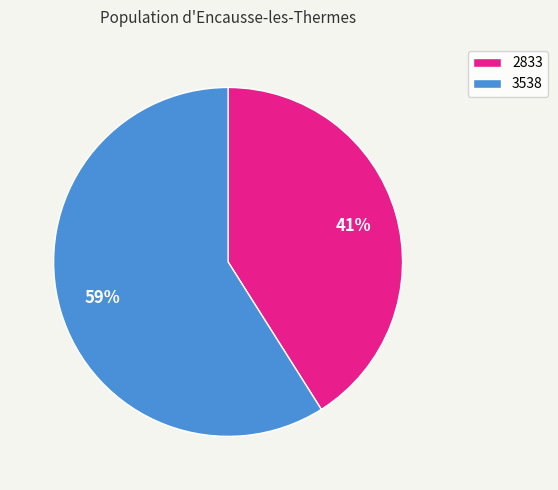

To the nearest percent, what is the difference between the 3538 and 2833 slice percentages?

18%